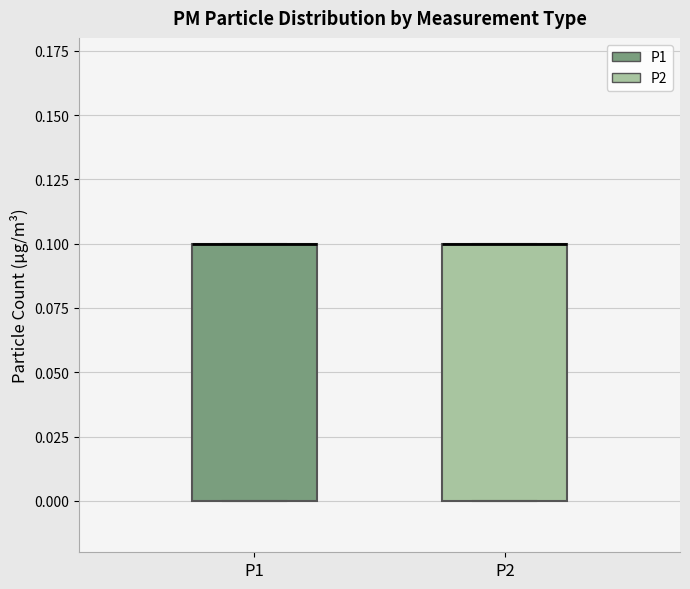

Where is the lower edge of the box for P2 on the y-axis? The values are not printed on the chart, so give them approximately, as read against the axis.

0.0